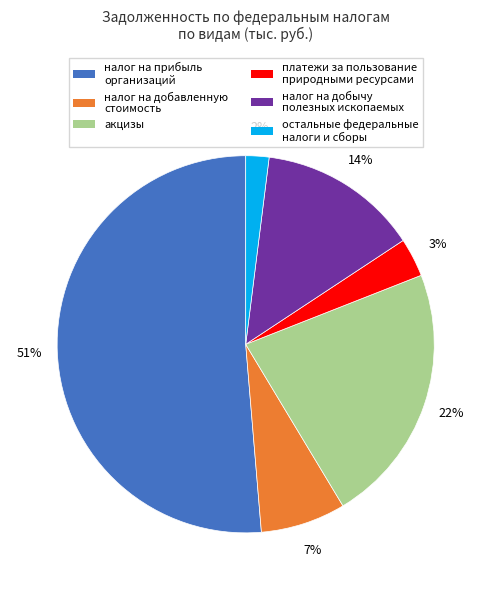

What percentage is the платежи за пользование природными ресурсами slice, to the nearest percent?

3%